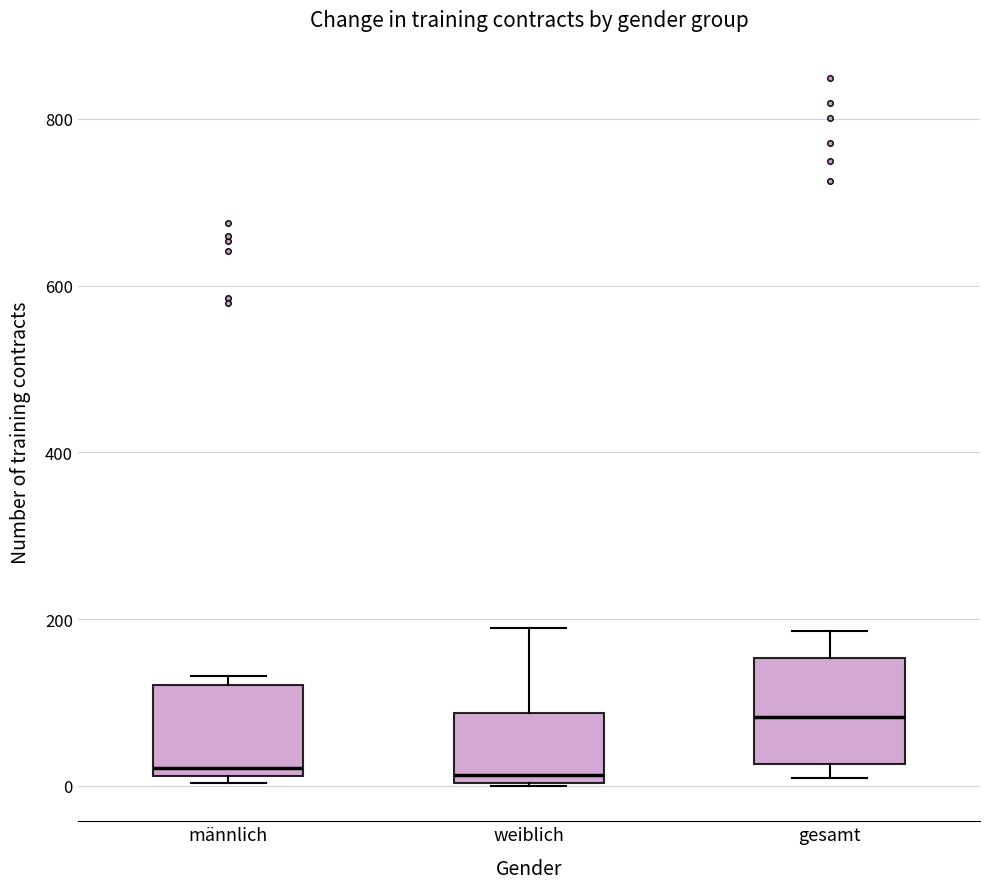

Reading left to right, read every box against the y-axis: the position of its median line, the range the box covers, and the ends of its whiskers. The values are not printed on the chart, so give them approximately, as read against the axis.

männlich: median 20 (just above the box's lower edge), box 20 to 120, whiskers 0 to 140
weiblich: median 20, box 0 to 80, whiskers 0 to 180
gesamt: median 80, box 20 to 160, whiskers 0 to 180